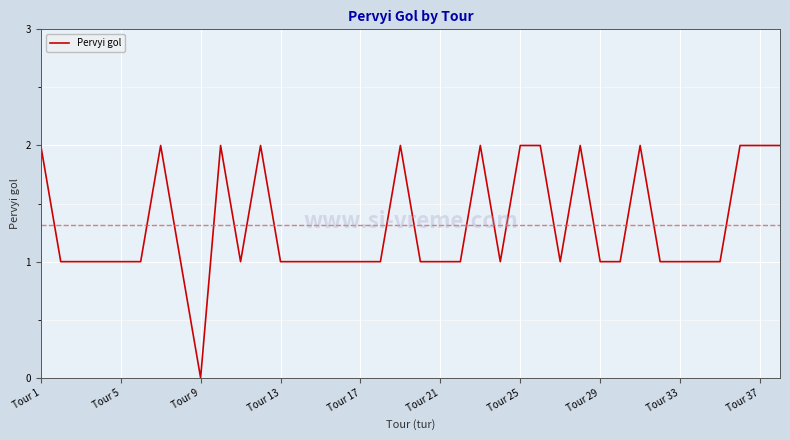

Is it true that the value at Tour 1 is 3?

False